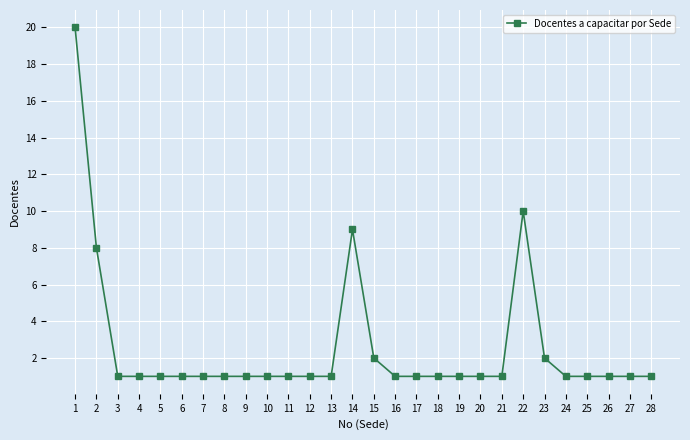

Count the number of categories in the chart.

28